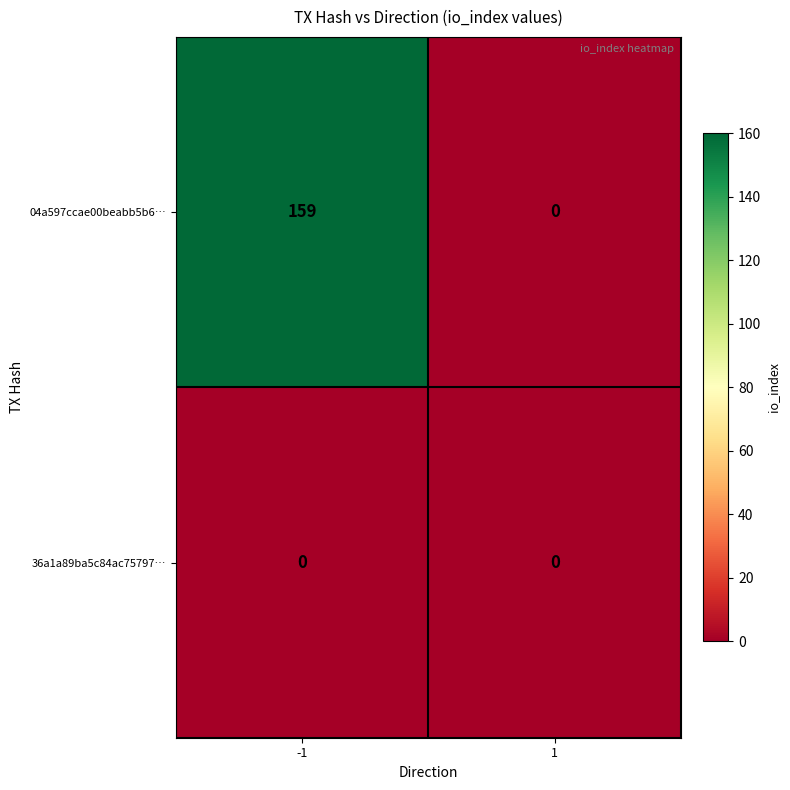

Reading right to left, what are all the values shown in this chart?

04a597ccae00beabb5b6…: 1=0	-1=159
36a1a89ba5c84ac75797…: 1=0	-1=0